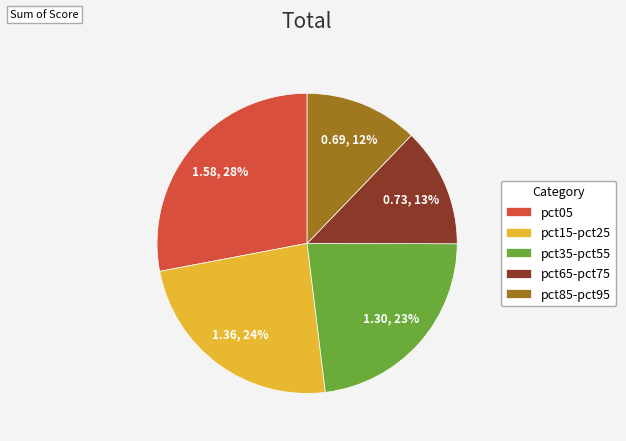

Is it true that pct05 is 19% of the pie?

False